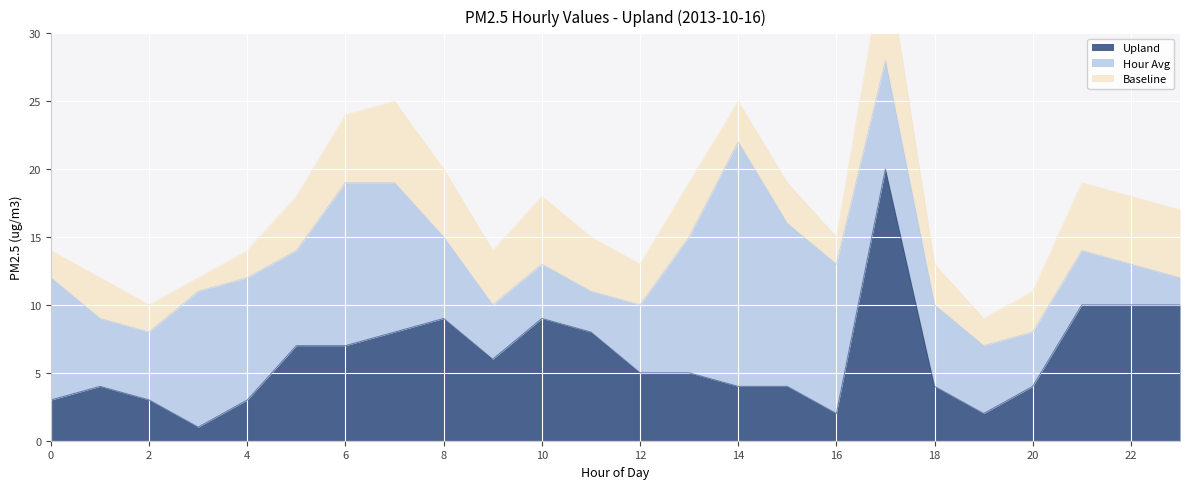

What is the sum of all Hour Avg values?

173